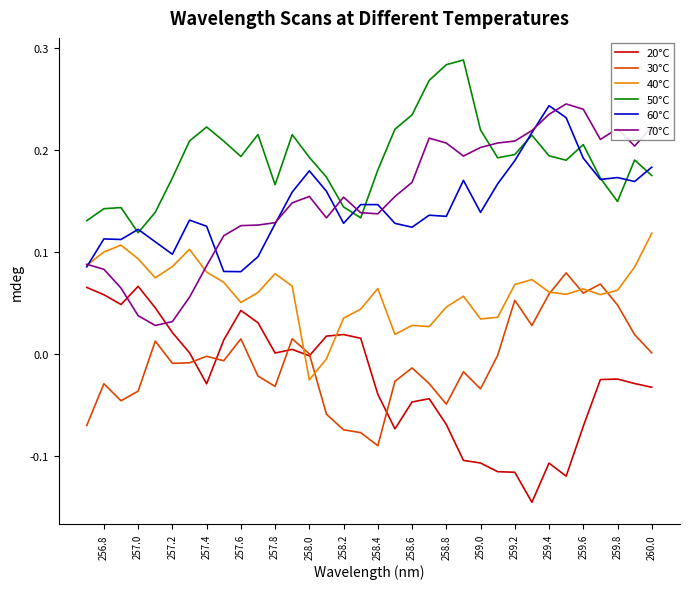

Does the chart display data point markers on the line(s)?

No